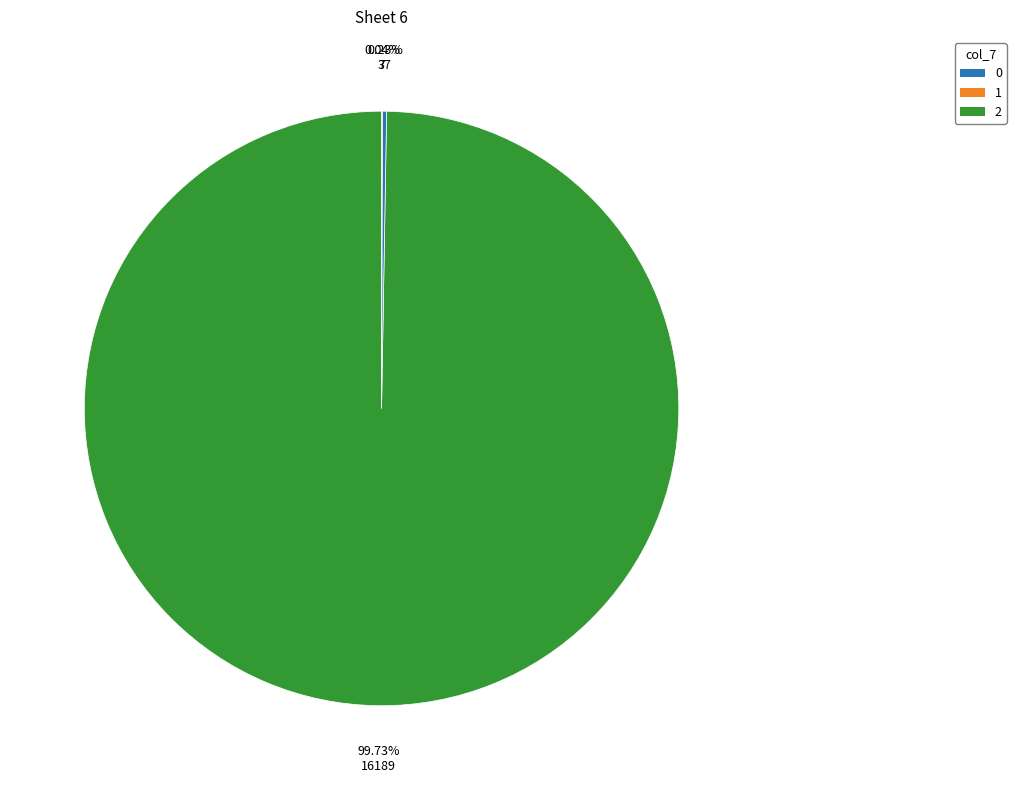

Does 0 account for over 50% of the chart?

Yes